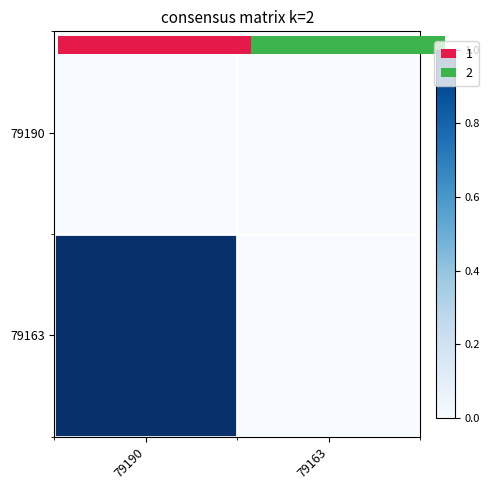

Which category has the highest value in the 79190 series?

79190